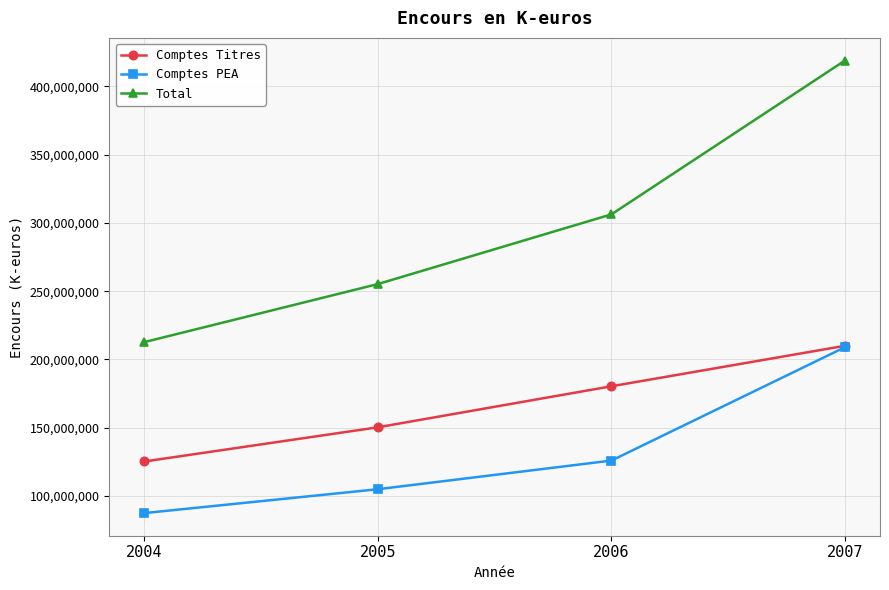

Count the Total values in the range 255225600 to 418978000.

3